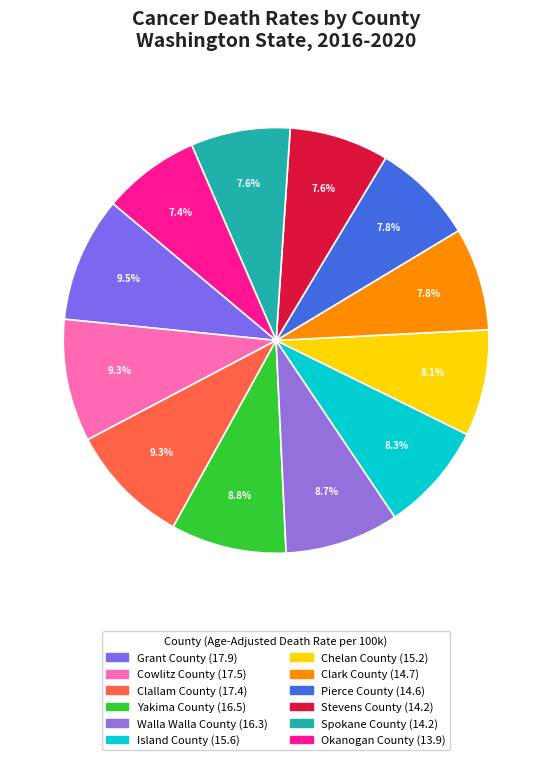

How many segments does this pie chart have?

12